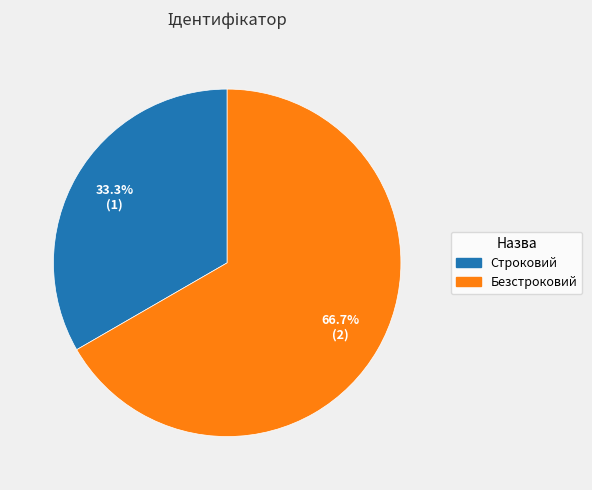

What is the largest slice in the pie chart?

Безстроковий